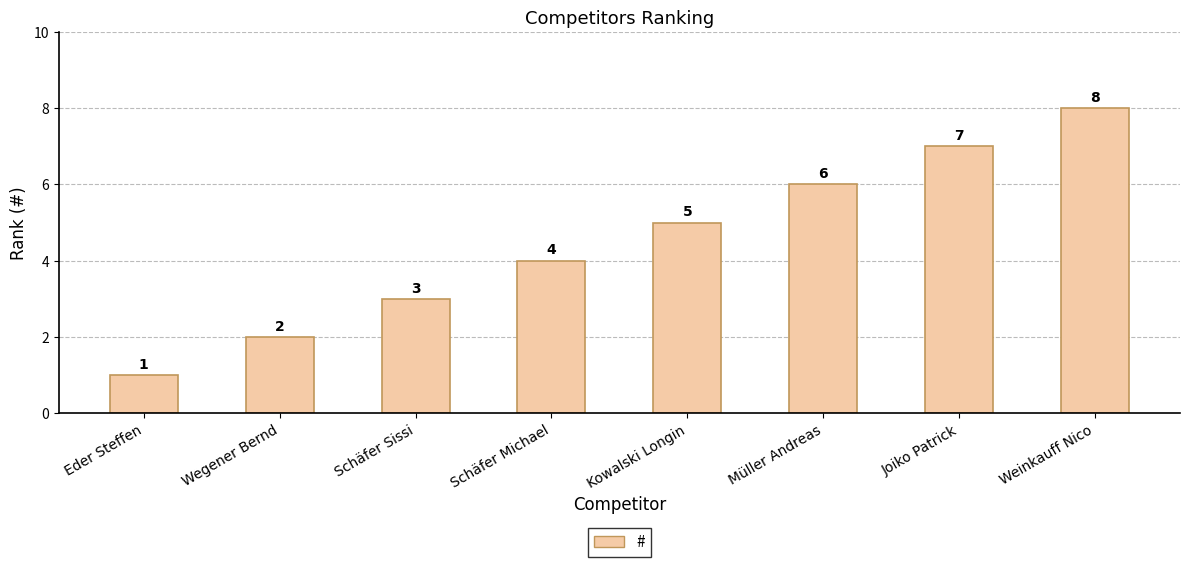

Rank the categories by value from highest to lowest.

Weinkauff Nico, Joiko Patrick, Müller Andreas, Kowalski Longin, Schäfer Michael, Schäfer Sissi, Wegener Bernd, Eder Steffen